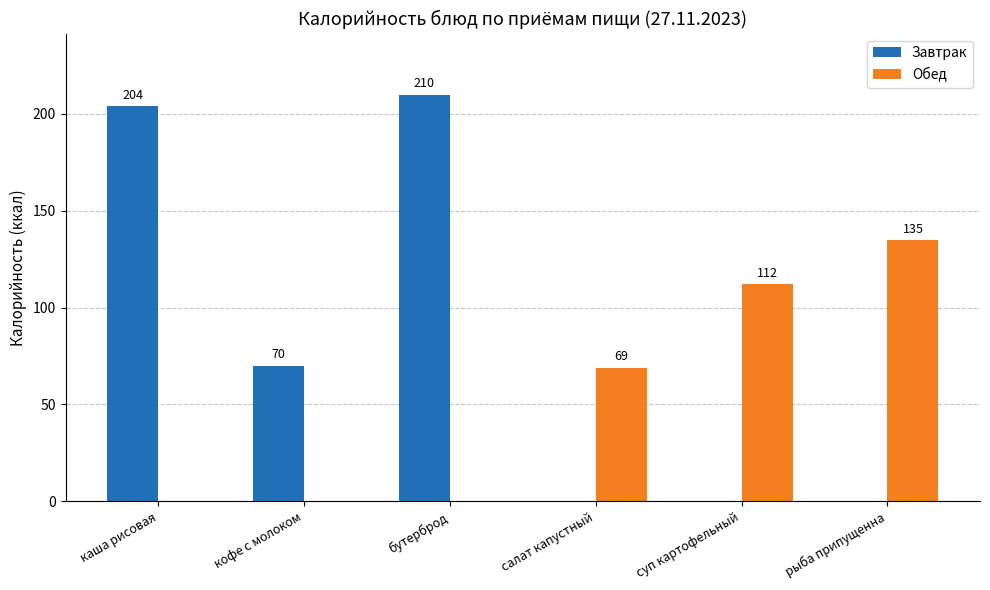

Which series changed the most between бутерброд and салат капустный?

Завтрак